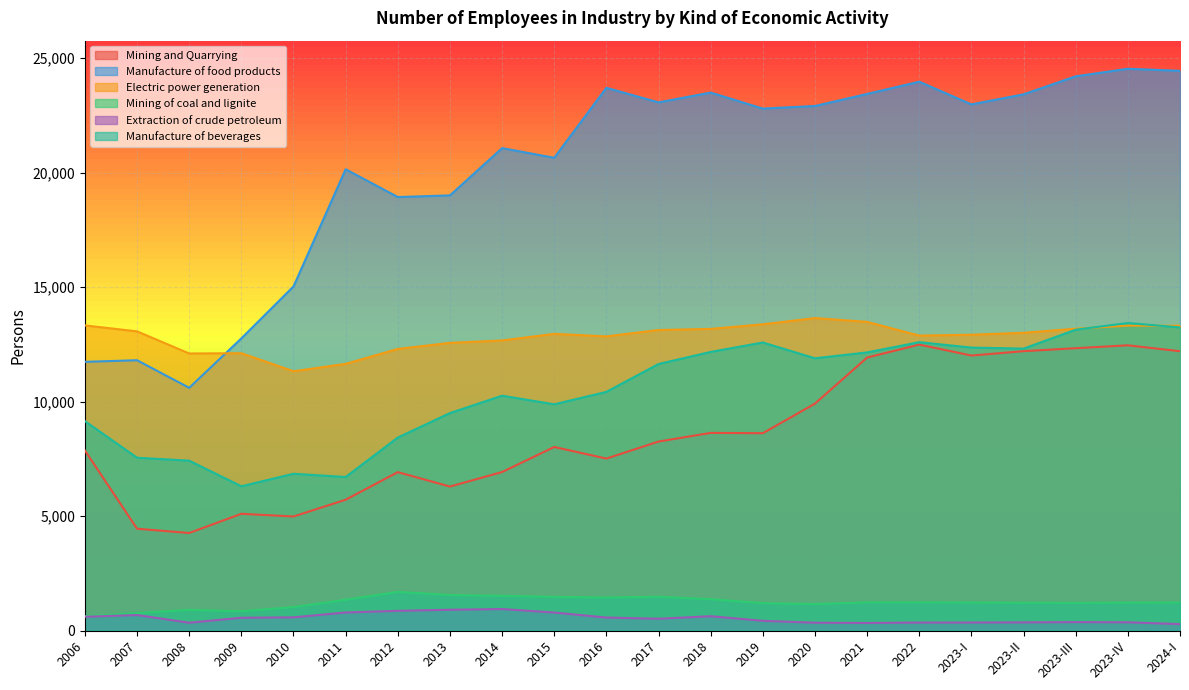

Rank the categories by Manufacture of beverages value from highest to lowest.

2023-IV, 2024-I, 2023-III, 2022, 2019, 2023-I, 2023-II, 2018, 2021, 2020, 2017, 2016, 2014, 2015, 2013, 2006, 2012, 2007, 2008, 2010, 2011, 2009